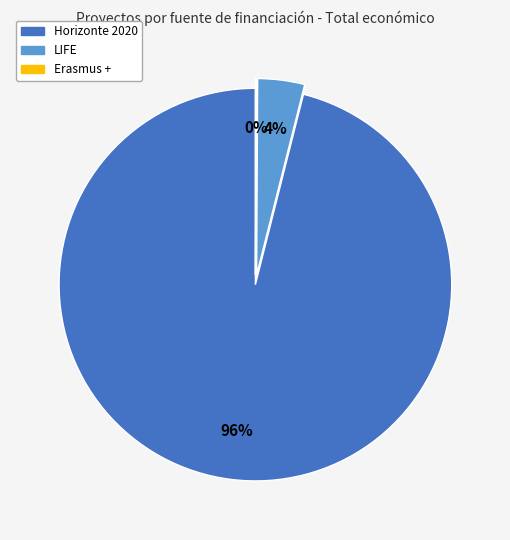

Do Horizonte 2020 and LIFE together represent more than half of the pie?

Yes